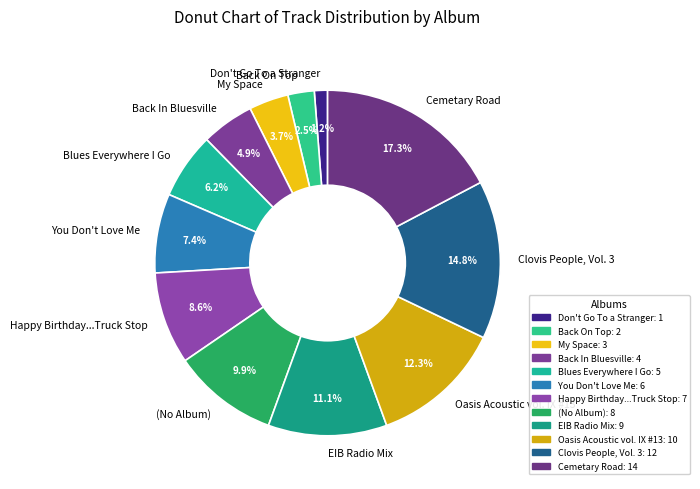

The Don't Go To a Stranger slice represents 1% of the pie. True or false?

True